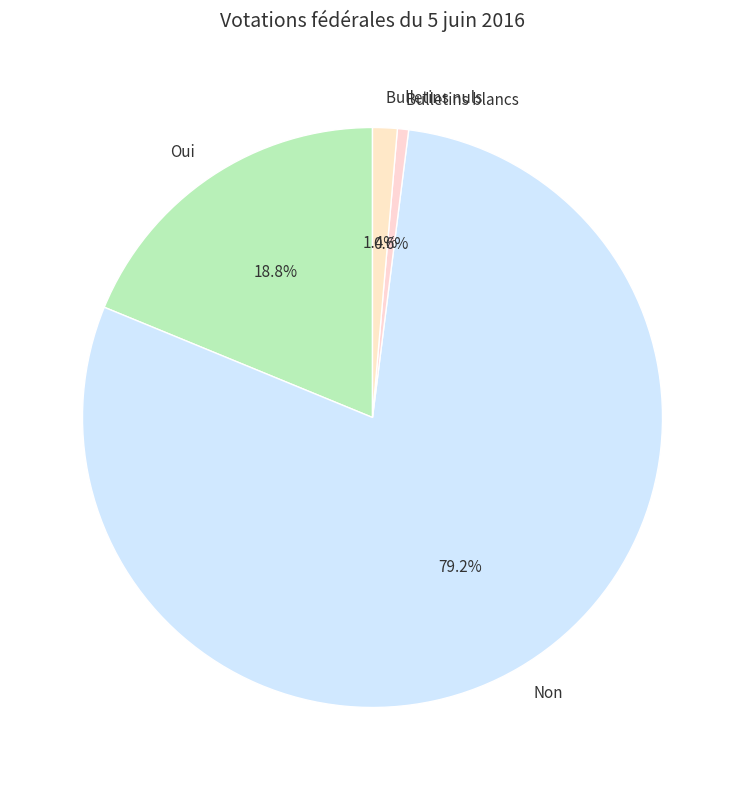

Which slice is the smallest?

Bulletins blancs